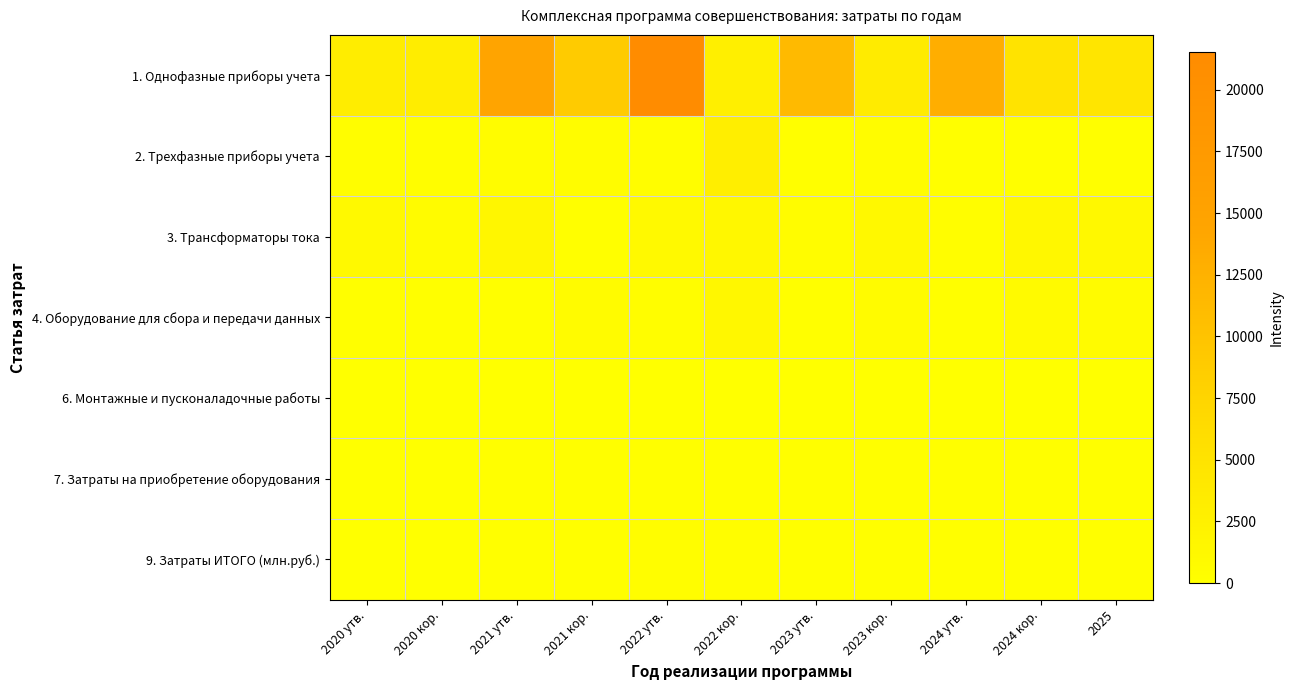

Between 2022 кор. and 2023 кор., which is larger?

2023 кор.